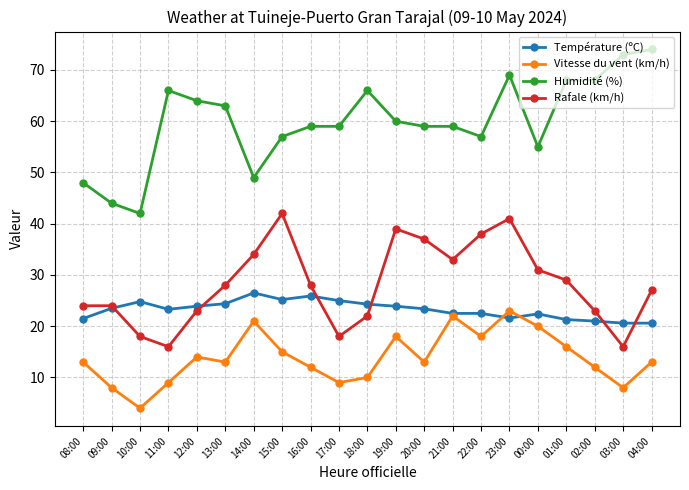

True or false: Vitesse du vent (km/h) has more than 1 points higher than both neighbors.

True